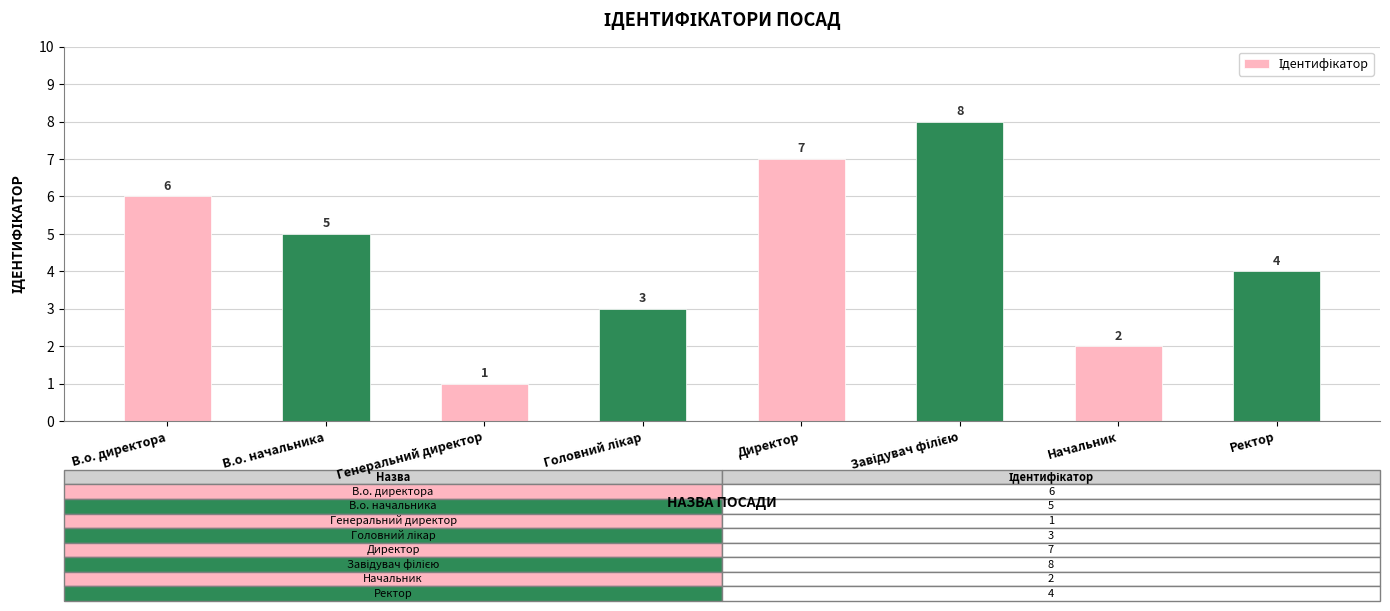

Where is the data nearest to the value 4?

Ректор